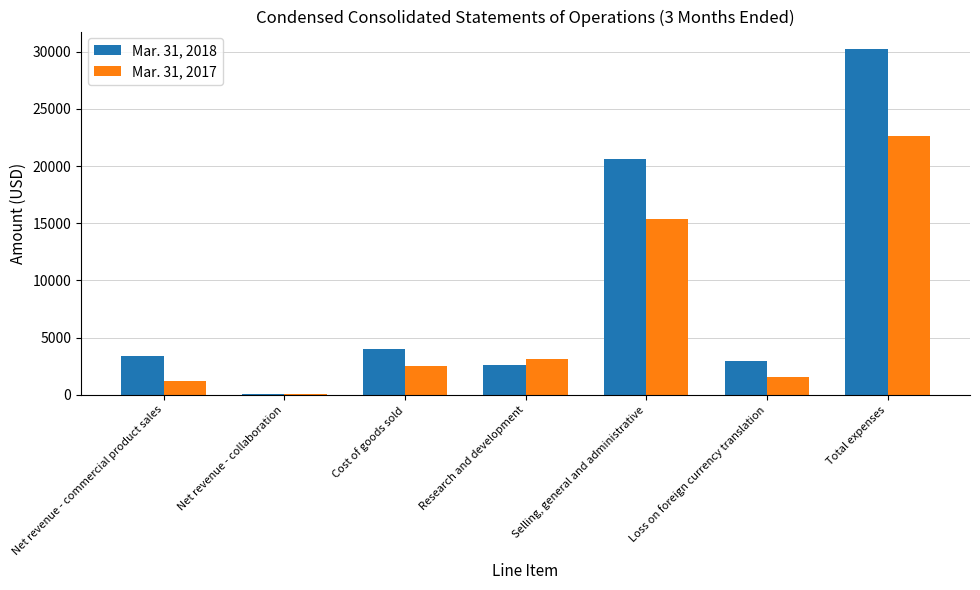

Between Loss on foreign currency translation and Total expenses, which series saw the biggest shift?

Mar. 31, 2018